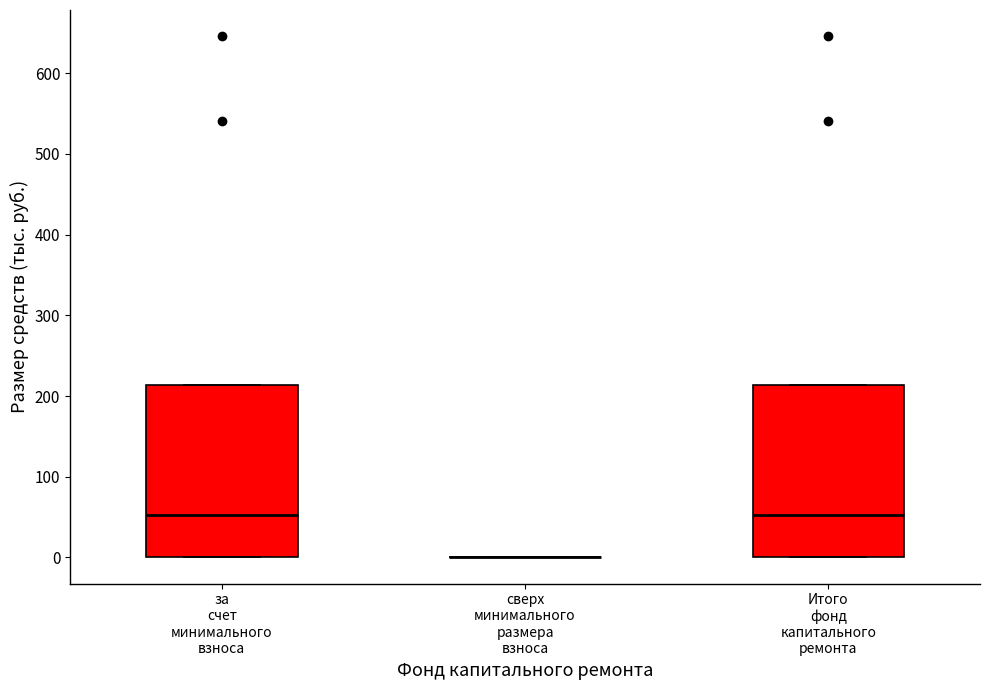

Where does the median line of the box for за счет минимального взноса sit on the y-axis? The values are not printed on the chart, so give them approximately, as read against the axis.

50